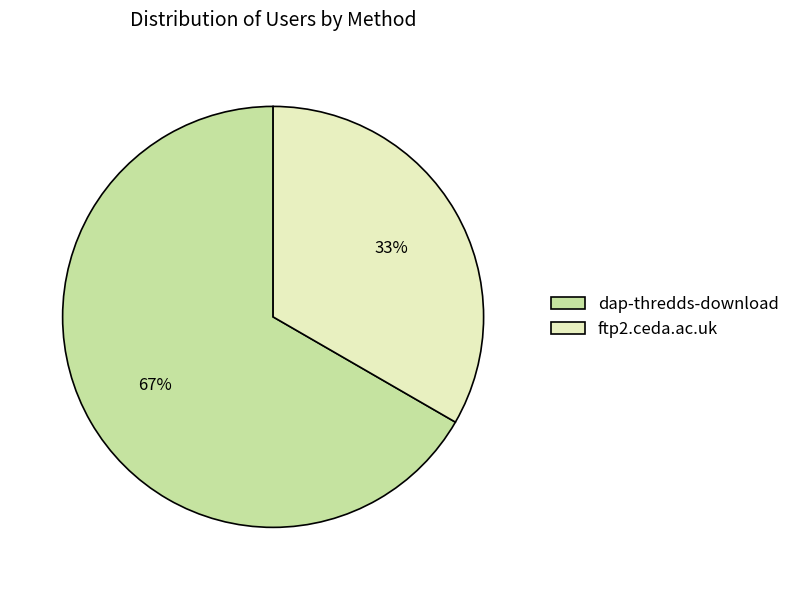

Approximately how many times larger is the value at ftp2.ceda.ac.uk compared to dap-thredds-download?

0.5